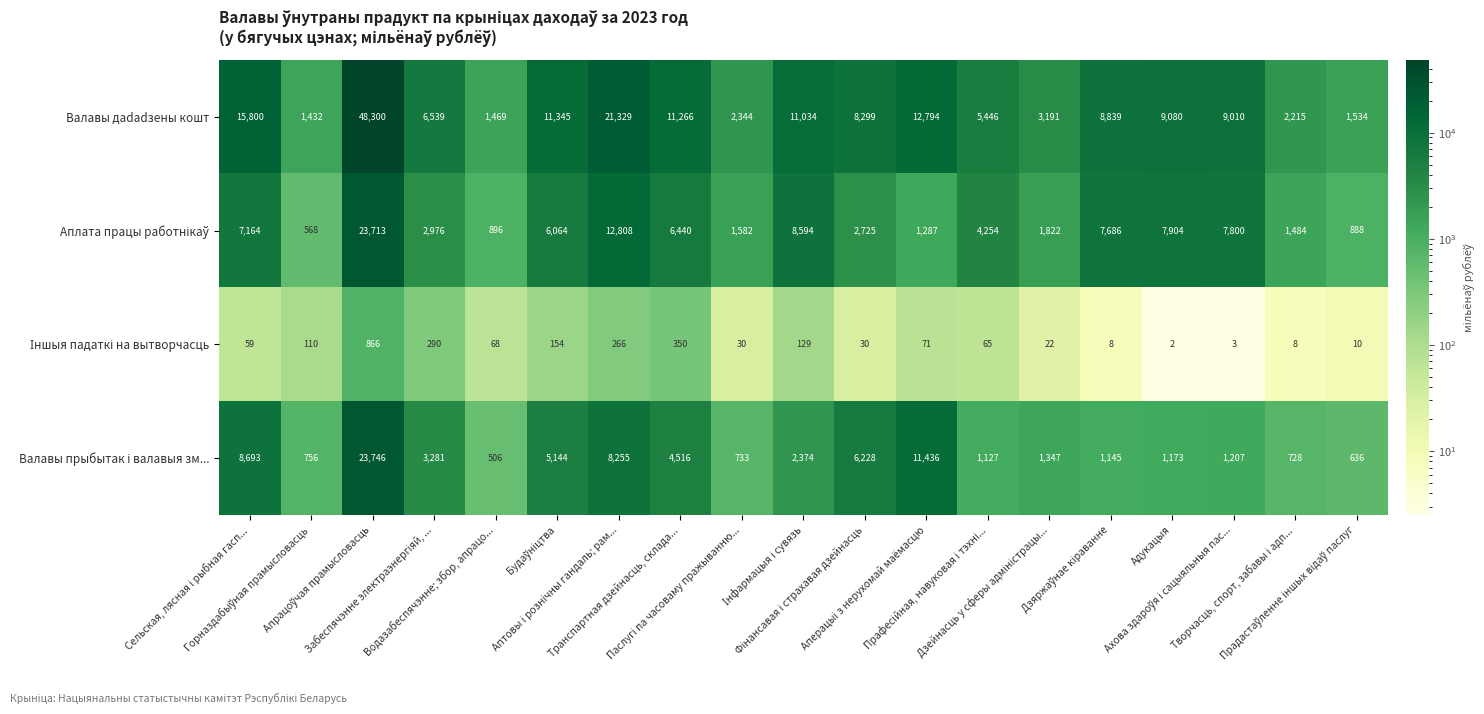

What is the difference between the maximum and second lowest values in the Валавы дadadзены кошт series?

46831